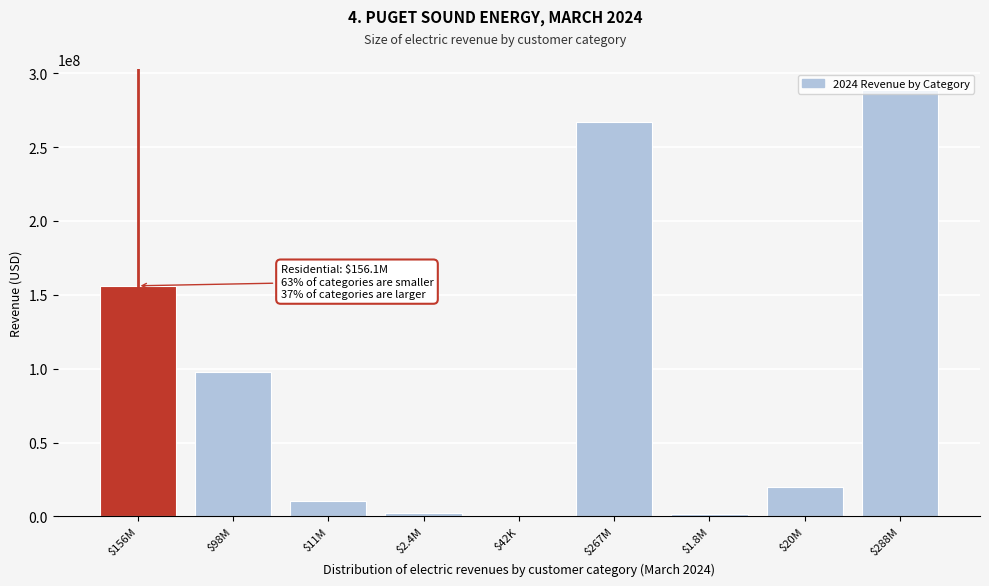

What is the sum of all values?

843195402.7